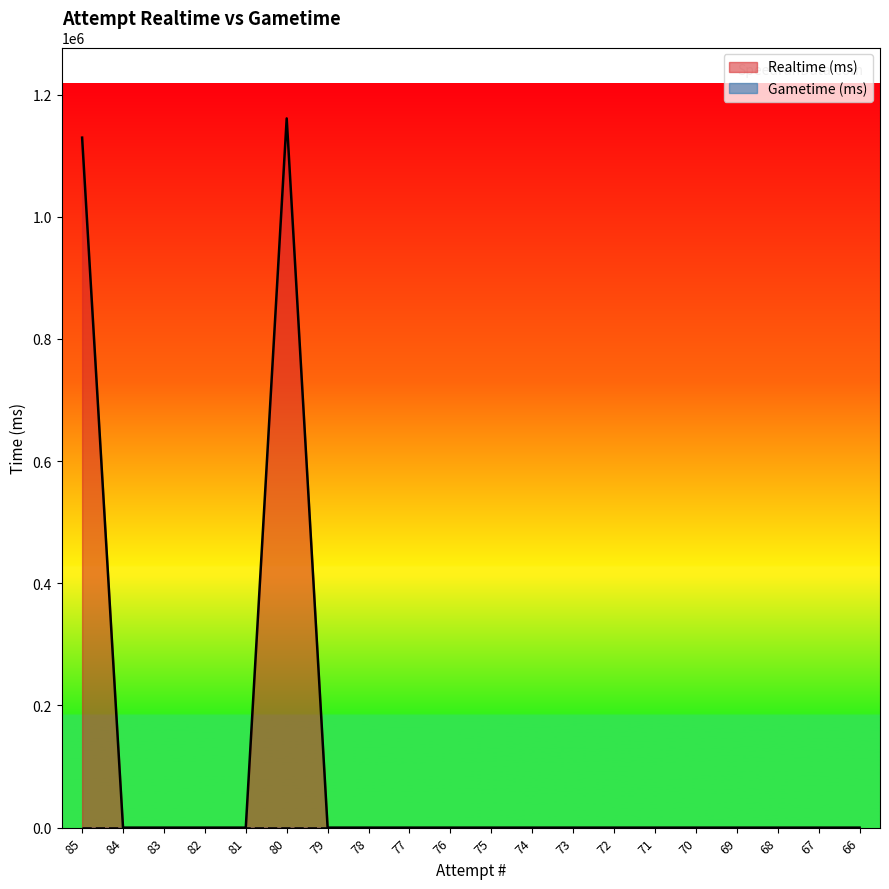

How many values exceed 0?

2